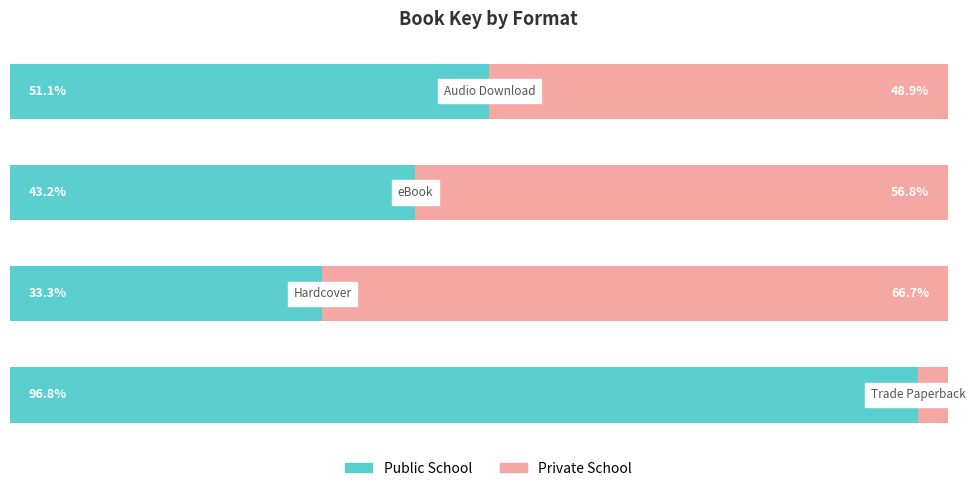

Reading left to right, list all the values displayed in this chart.

Public School: 96.8	33.3	43.2	51.1
Private School: 3.2	66.7	56.8	48.9